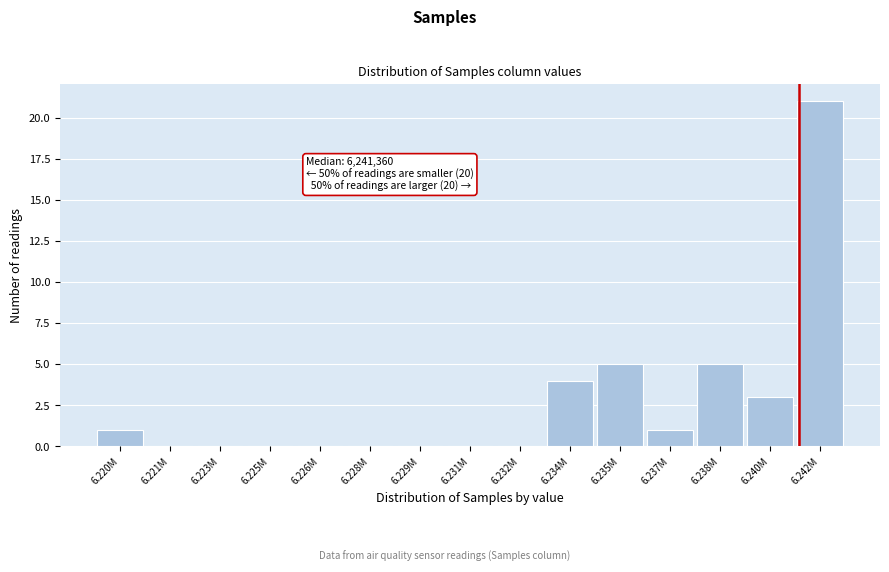

Reading left to right, transcribe all the data shown in this chart.

6.220M=1	6.221M=0	6.223M=0	6.225M=0	6.226M=0	6.228M=0	6.229M=0	6.231M=0	6.232M=0	6.234M=4	6.235M=5	6.237M=1	6.238M=5	6.240M=3	6.242M=21